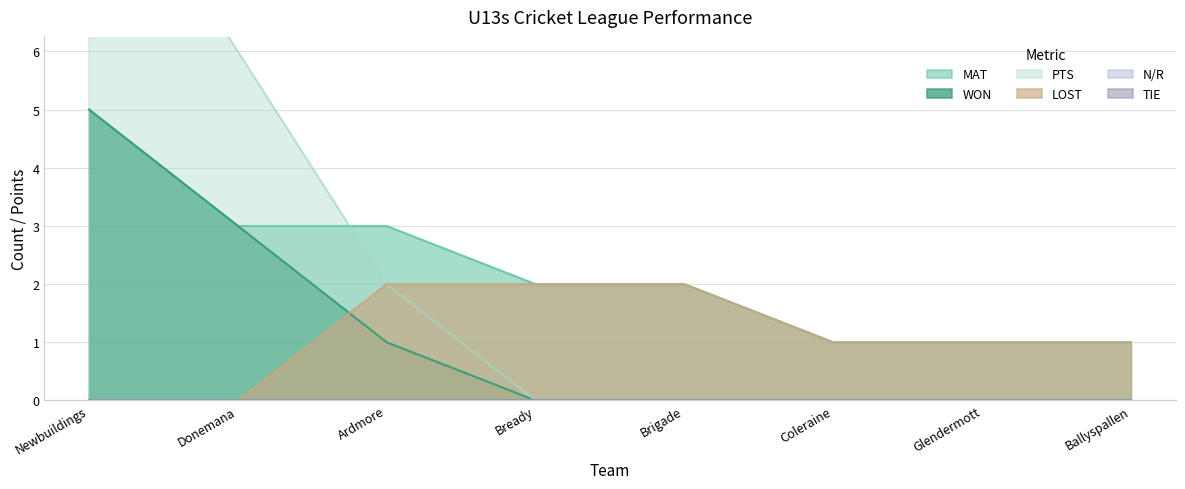

What is the total value across all series at Donemana?

12